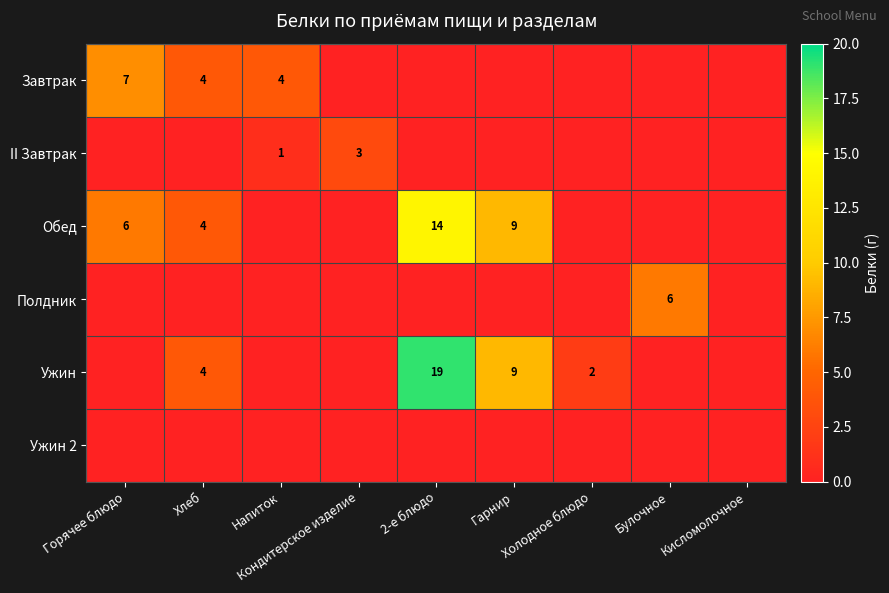

What is the total value across all series at Горячее блюдо?

13